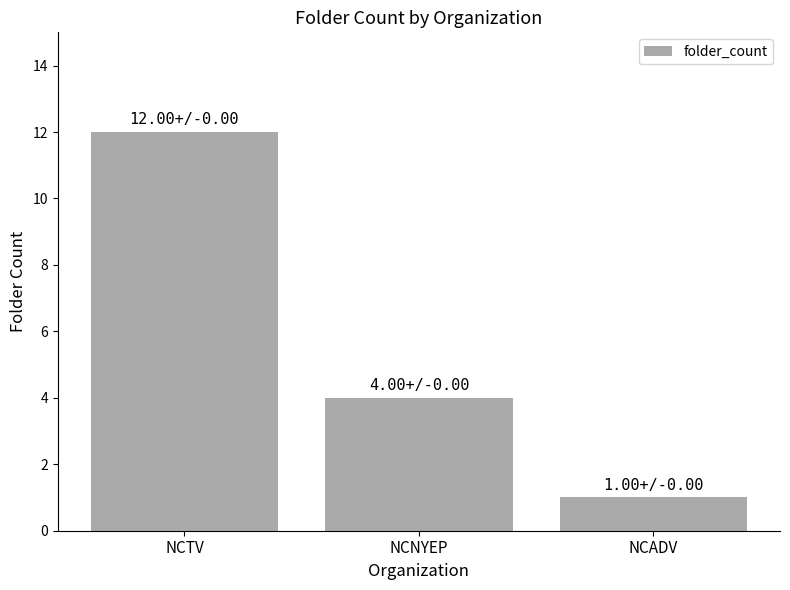

Rank the categories by value from highest to lowest.

NCTV, NCNYEP, NCADV